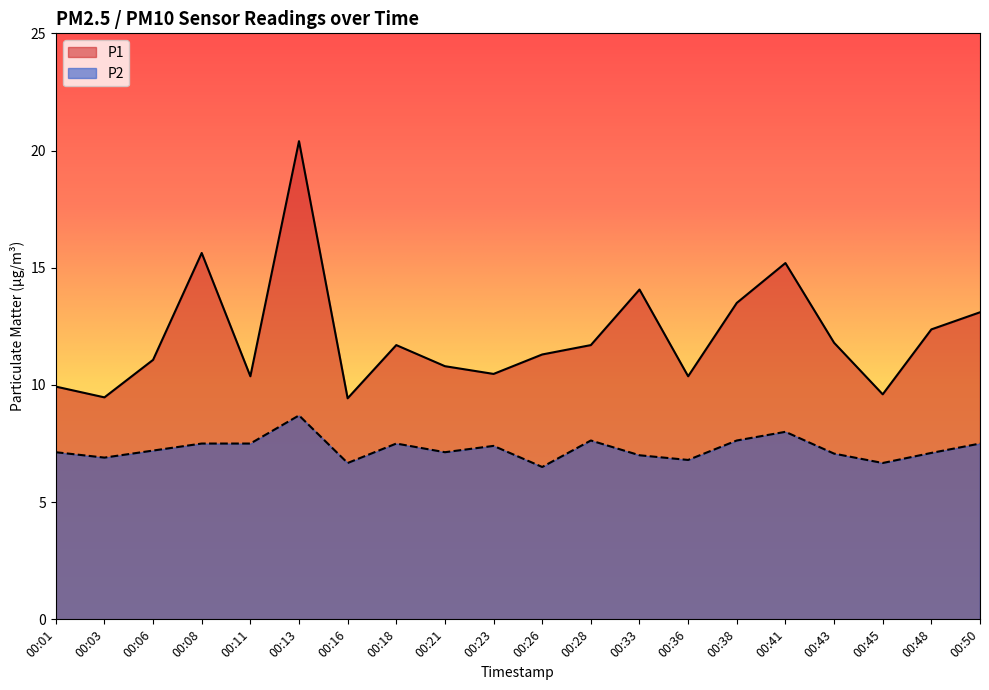

How many lines are shown in the chart?

2